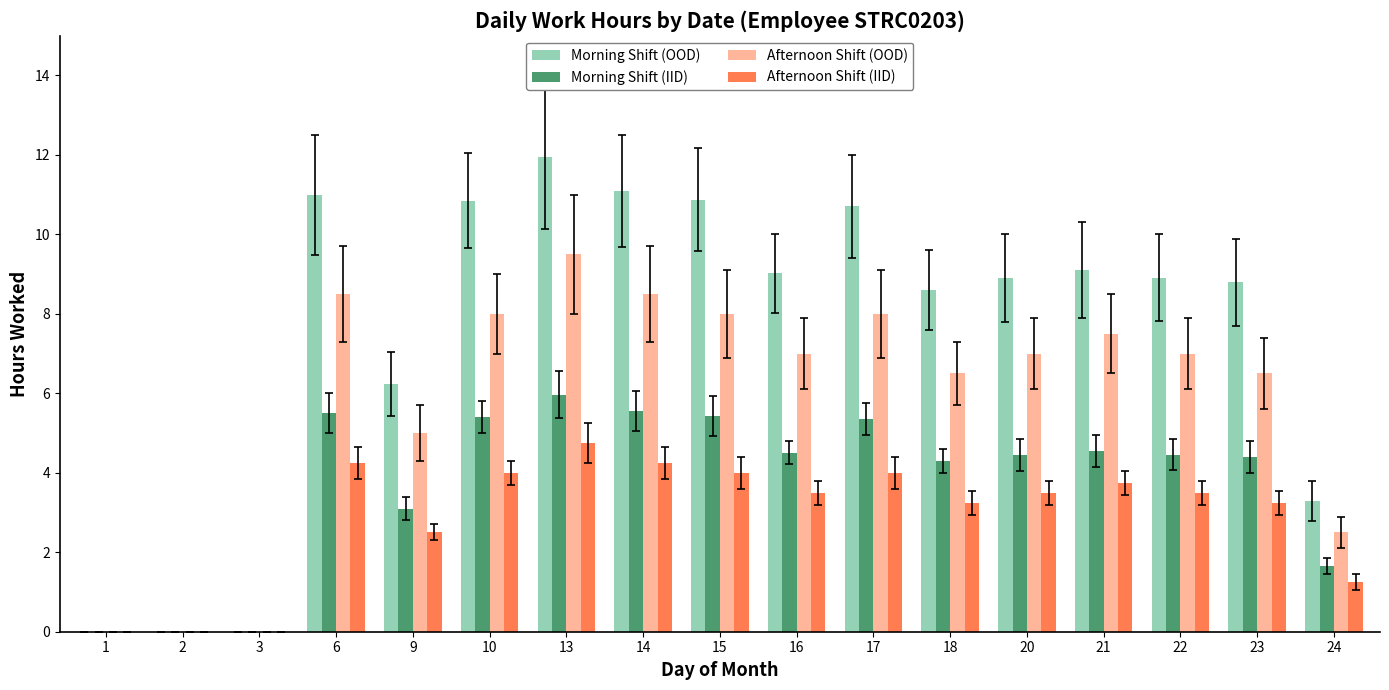

Where does the Morning Shift (IID) series first go above 4?

6